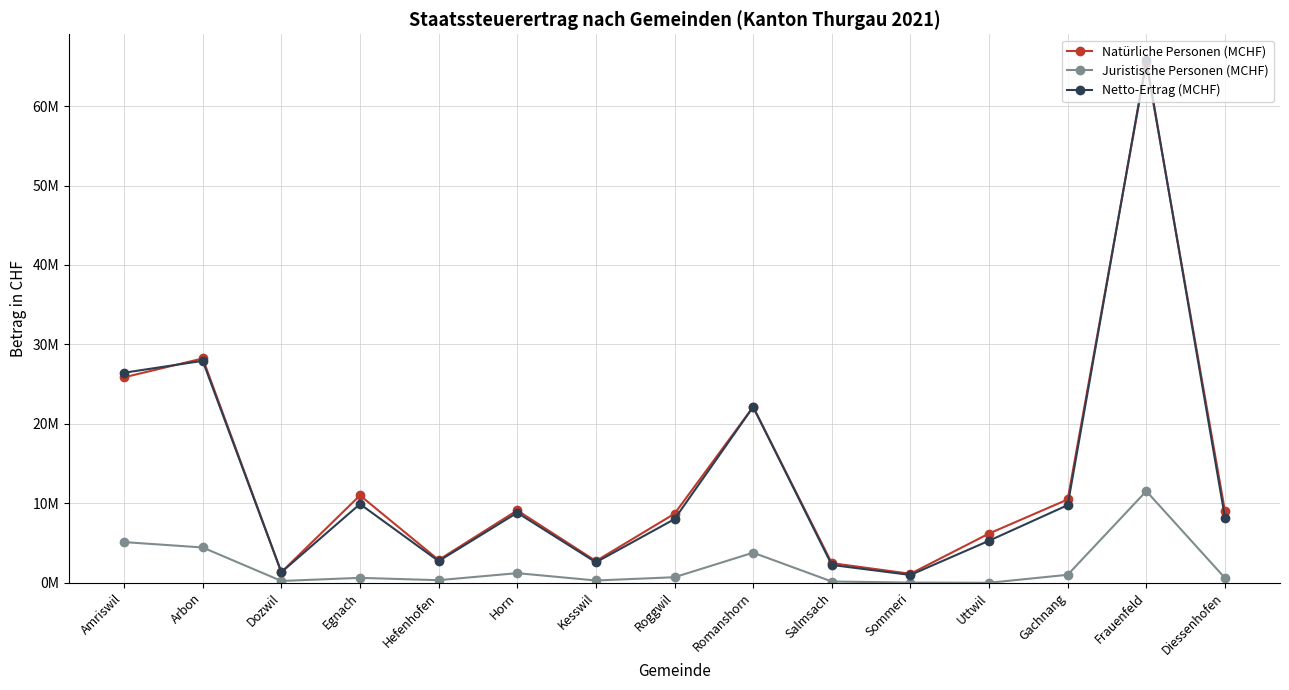

Reading left to right, what are all the values shown in this chart?

Natürliche Personen (MCHF): 25861321	28234663	1330364	10997143	2868585	9111094	2733769	8686970	22135133	2469319	1129972	6198104	10485315	65428397	8998355
Juristische Personen (MCHF): 5119692	4440639	225166	616176	324632	1210787	284152	697045	3785958	157743	24122	-2186	1003333	11535798	599812
Netto-Ertrag (MCHF): 26436920	27936625	1326025	9908610	2727104	8817129	2576599	8010384	22130306	2240268	984056	5291018	9772324	65754594	8197989